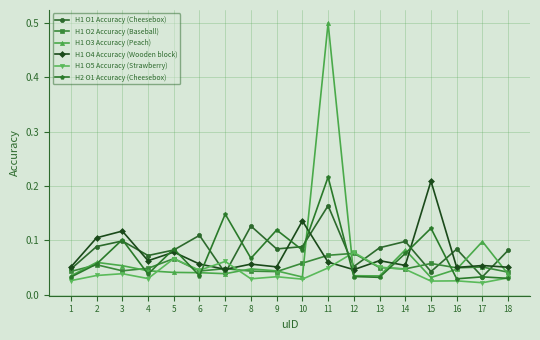

True or false: H2 O1 Accuracy (Cheesebox) has more than 0 points higher than both neighbors.

True